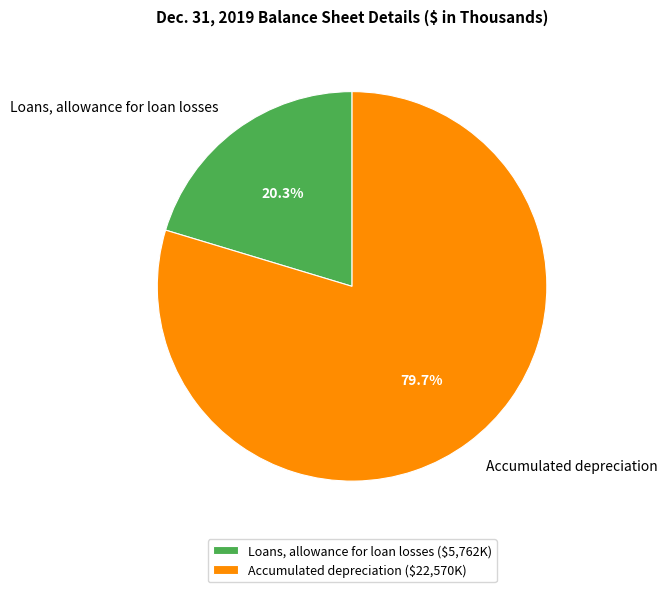

To the nearest percent, what portion does Accumulated depreciation represent?

80%